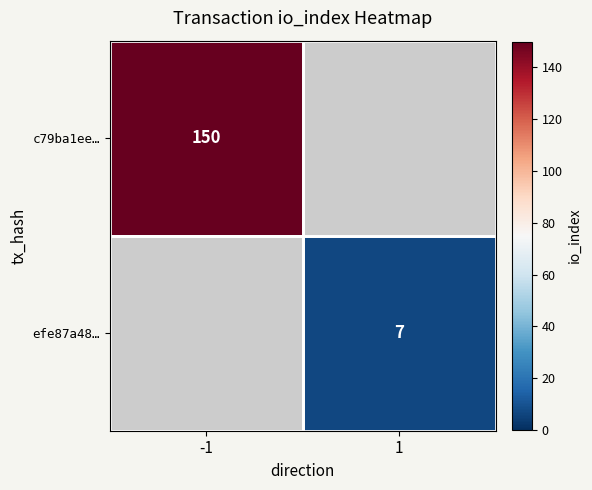

The value of c79ba1ee… at -1 is 150. True or false?

True